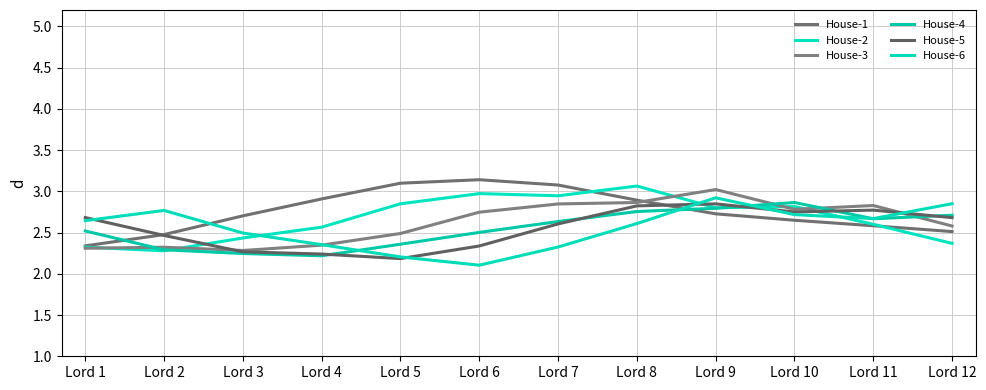

How many lines are shown in the chart?

6